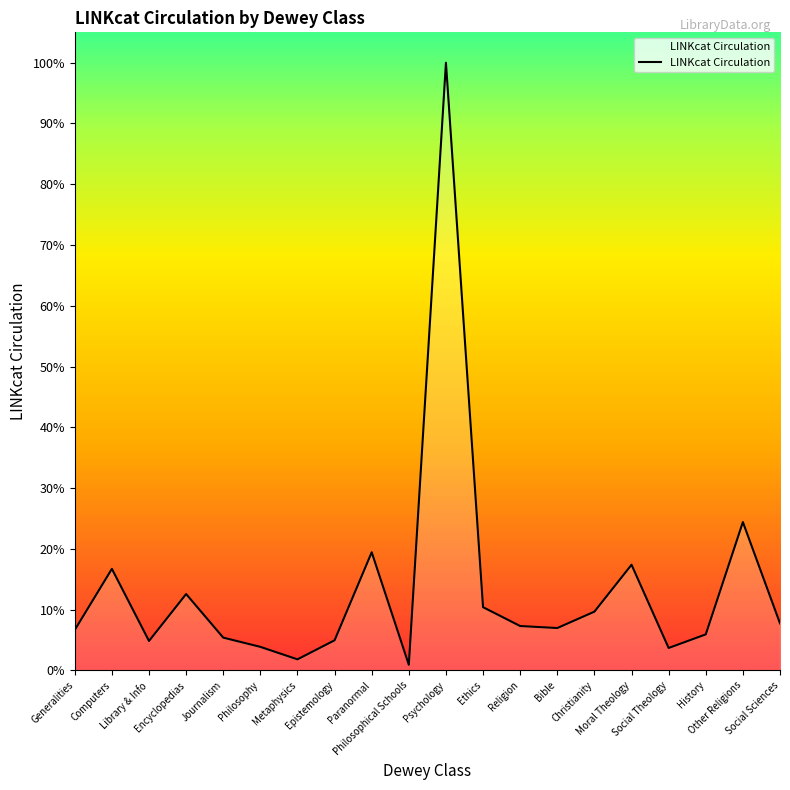

Rank the categories by value from highest to lowest.

Psychology, Other Religions, Paranormal, Moral Theology, Computers, Encyclopedias, Ethics, Christianity, Social Sciences, Religion, Bible, Generalities, History, Journalism, Epistemology, Library & Info, Philosophy, Social Theology, Metaphysics, Philosophical Schools